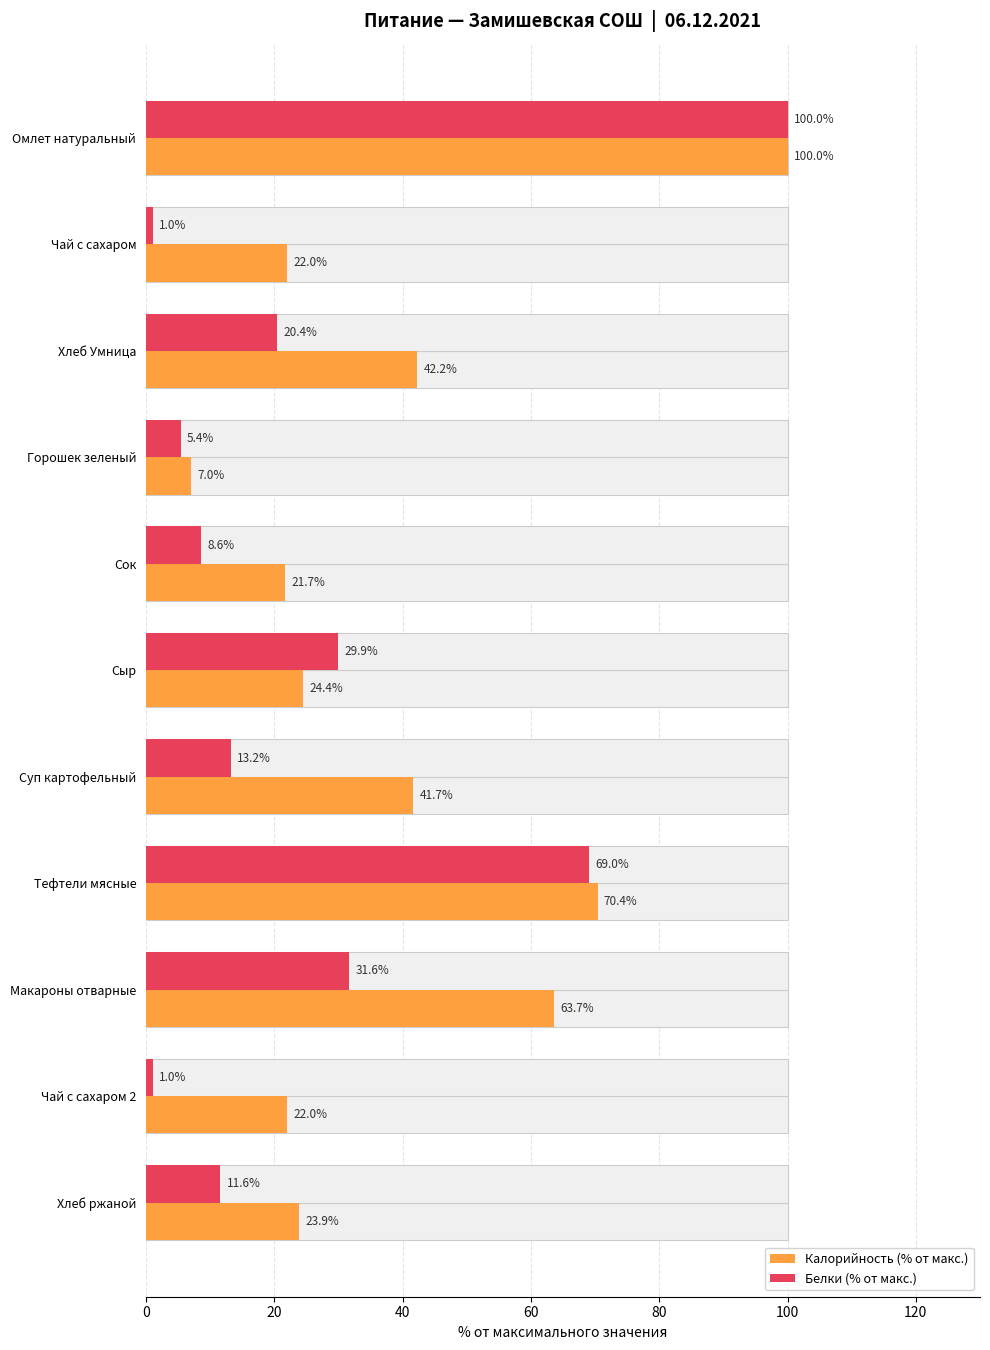

What is the minimum value for Калорийность (% от макс.)?

7.0